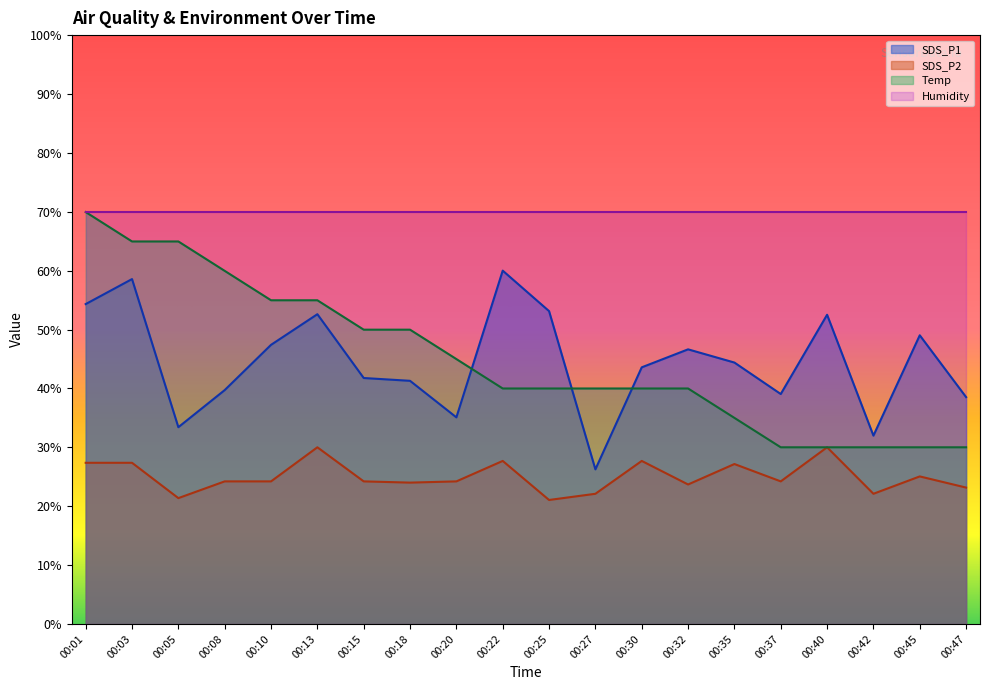

True or false: SDS_P1 has a value of 46.6 at 00:32.

True